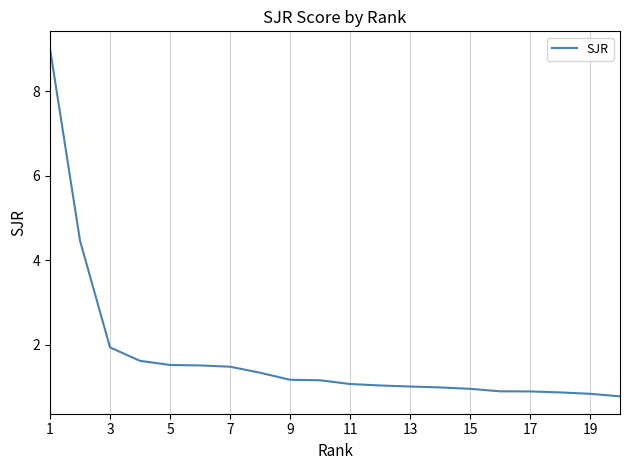

What is the greatest value displayed?

9.0